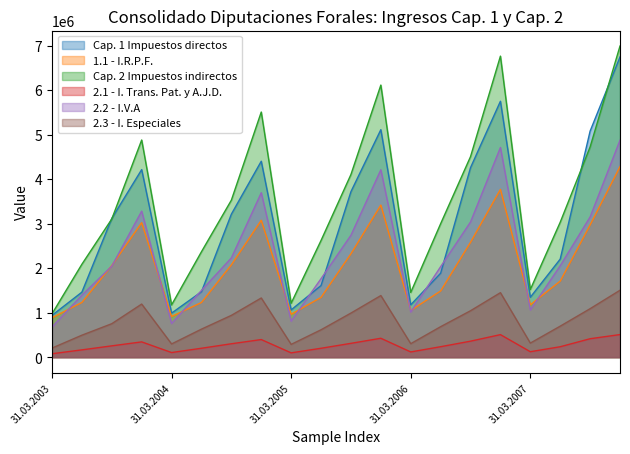

What is the total value across all series at 31.03.2006?

5114677.0